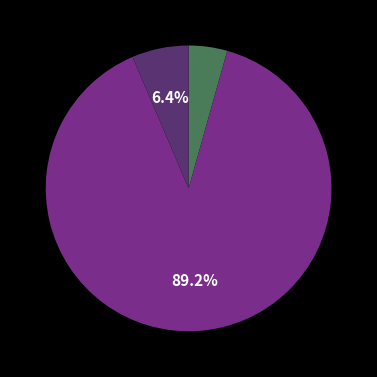

Does any single category account for the majority?

Yes